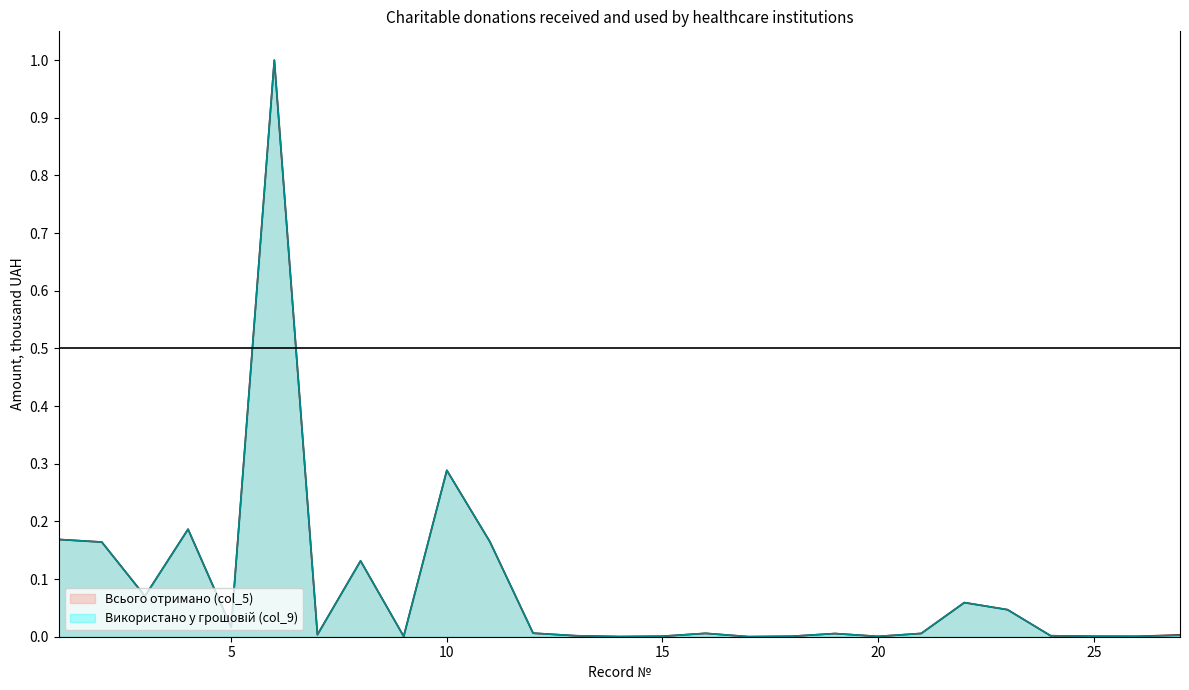

Reading left to right, what are all the values shown in this chart?

Всього отримано (col_5): 0.2	0.2	0.1	0.2	0.0	1.0	0.0	0.1	0.0	0.3	0.2	0.0	0.0	0.0	0.0	0.0	0.0	0.0	0.0	0.0	0.0	0.1	0.0	0.0	0.0	0.0	0.0
Використано у грошовій (col_9): 0.2	0.2	0.1	0.2	0.0	1.0	0.0	0.1	0.0	0.3	0.2	0.0	0.0	0.0	0.0	0.0	0.0	0.0	0.0	0.0	0.0	0.1	0.0	0.0	0.0	0.0	0.0